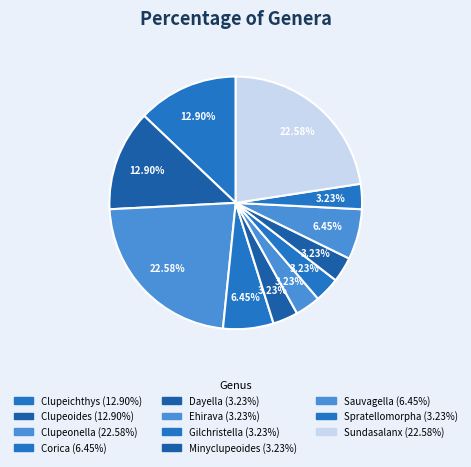

How many slices are in this pie chart?

11